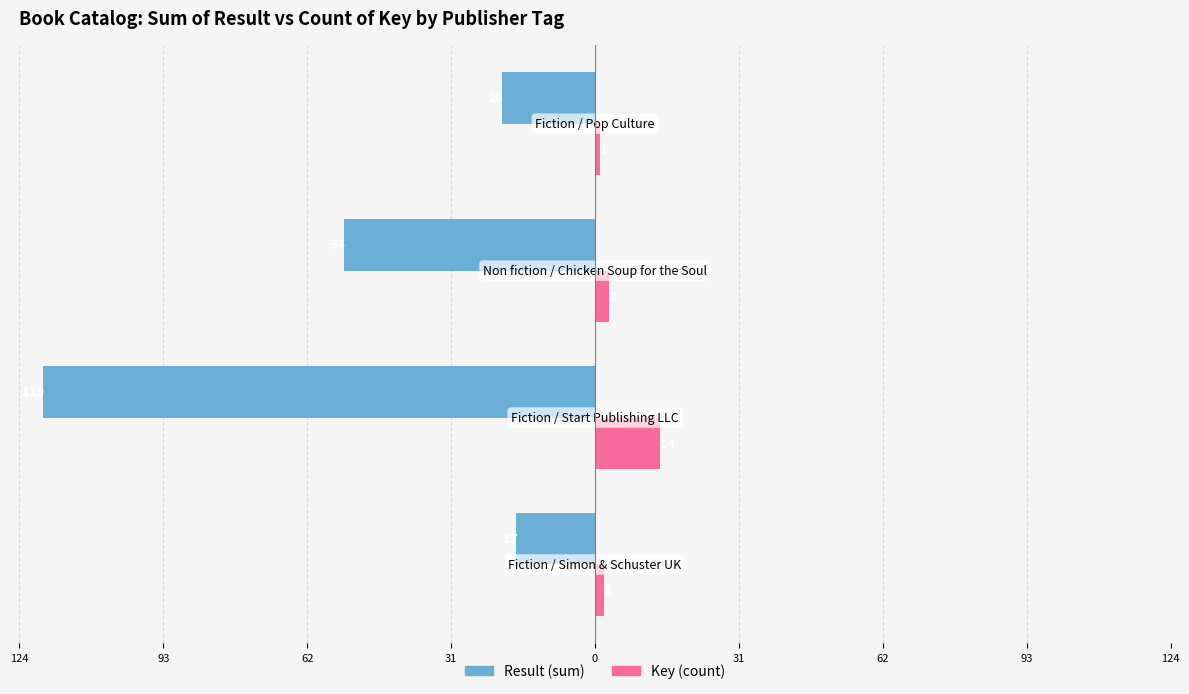

What are all the series names shown in the legend?

Result (sum), Key (count)